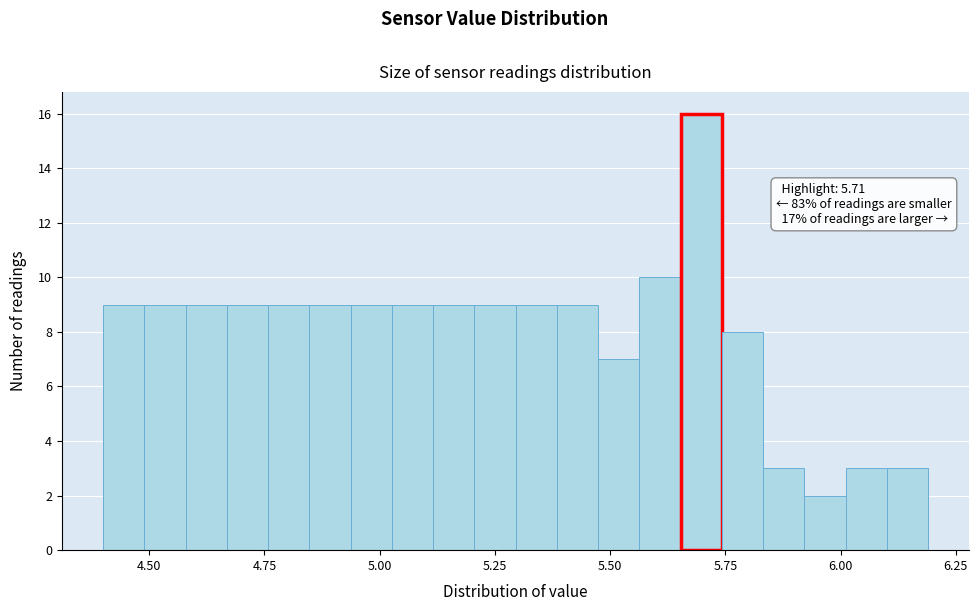

Read against the x-axis, roughly where is the centre of the tallest bar?

5.70